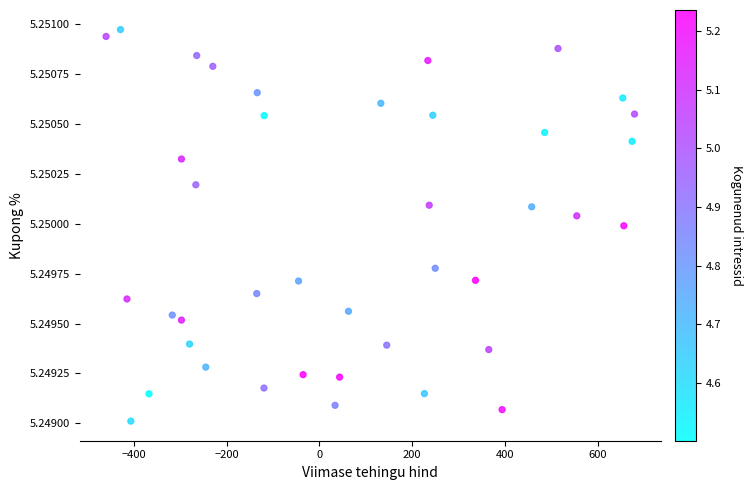

What is the range of X values (max minus min)?

1139.2